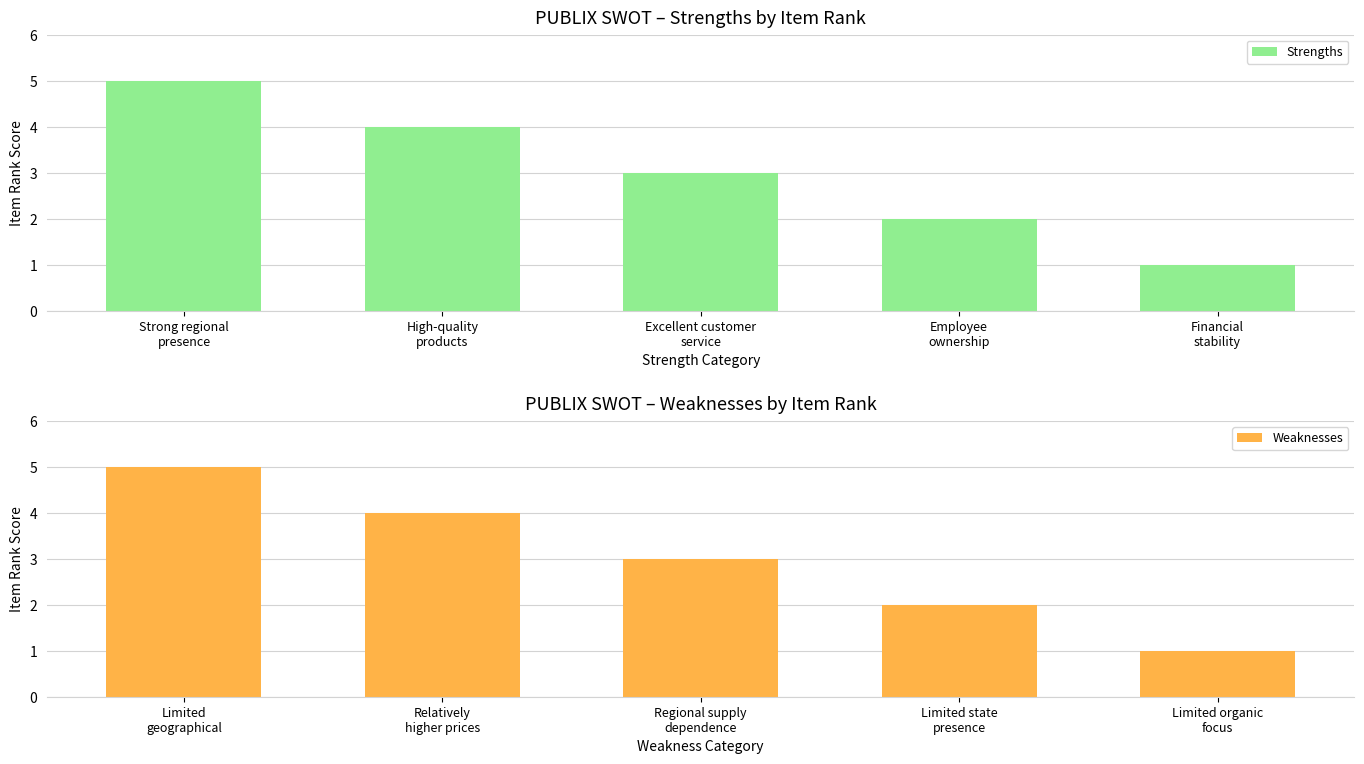

Count the number of categories in the chart.

5